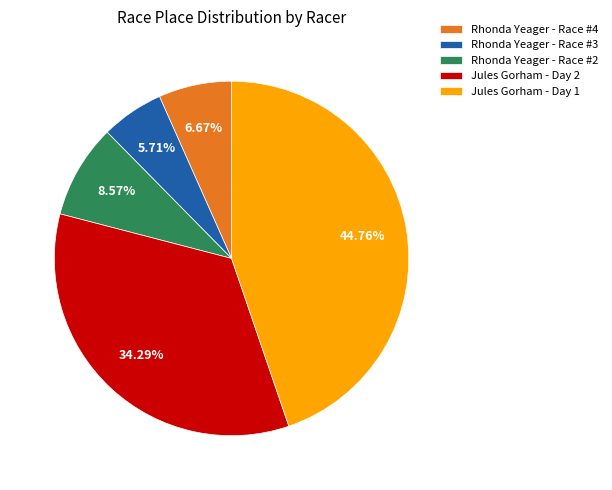

How many slices are in this pie chart?

5